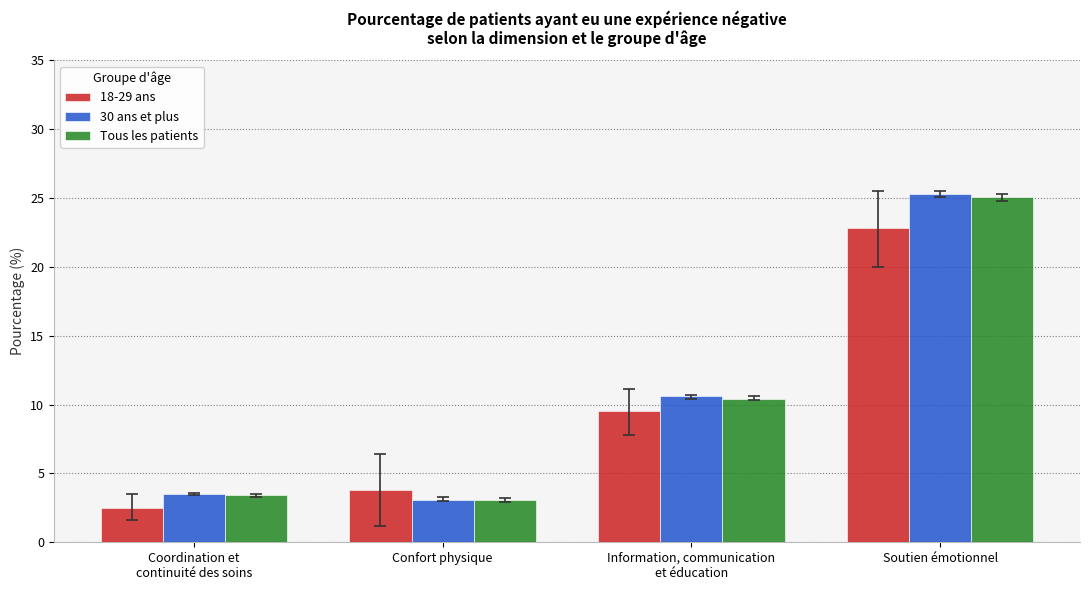

How many bars are there in total?

12